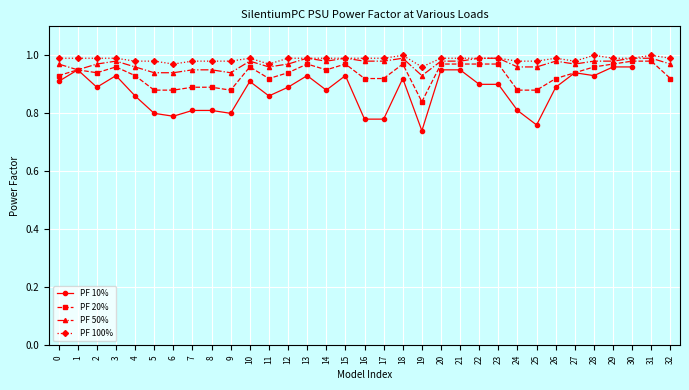

Is the value of PF 50% at 24 greater than the value of PF 20% at 4?

Yes